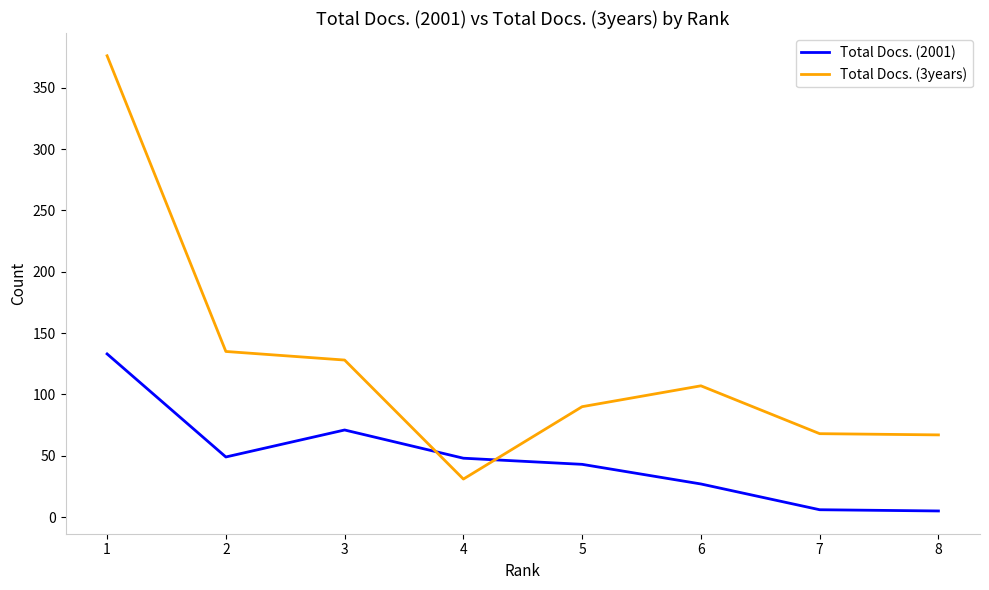

What is the total value across all series at 2?

184